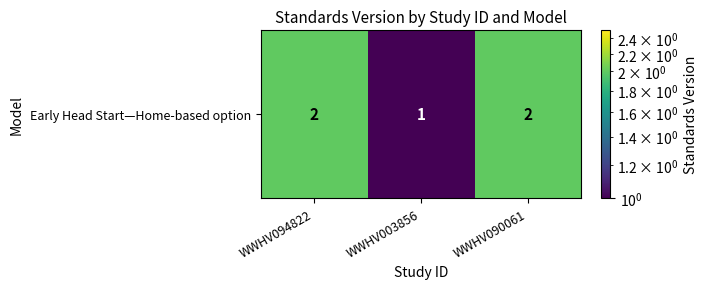

List the labels in order of value, largest first.

WWHV094822, WWHV090061, WWHV003856